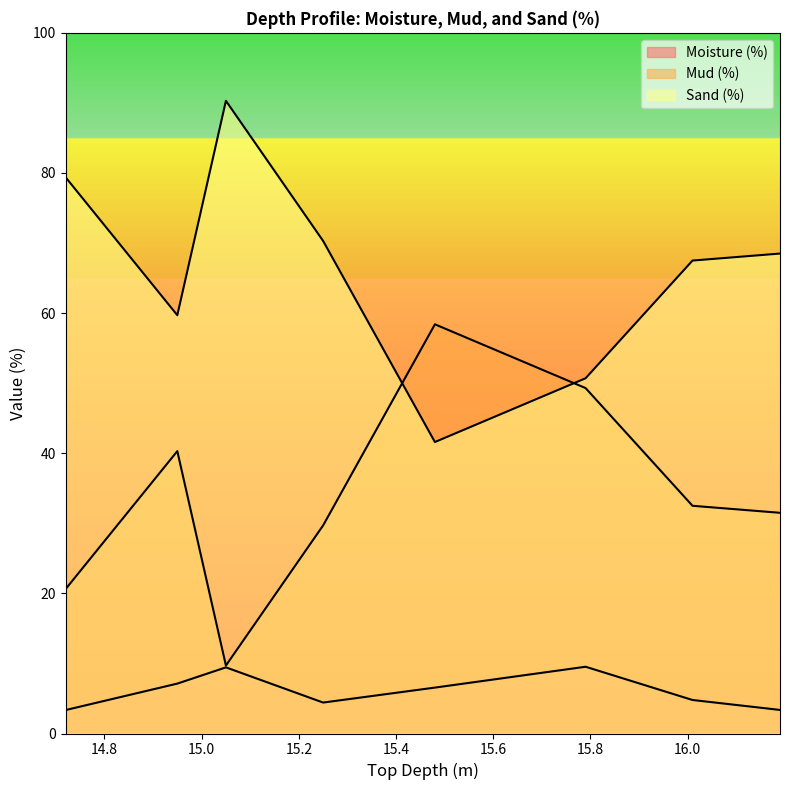

Which label corresponds to the smallest value in the chart?

14.72